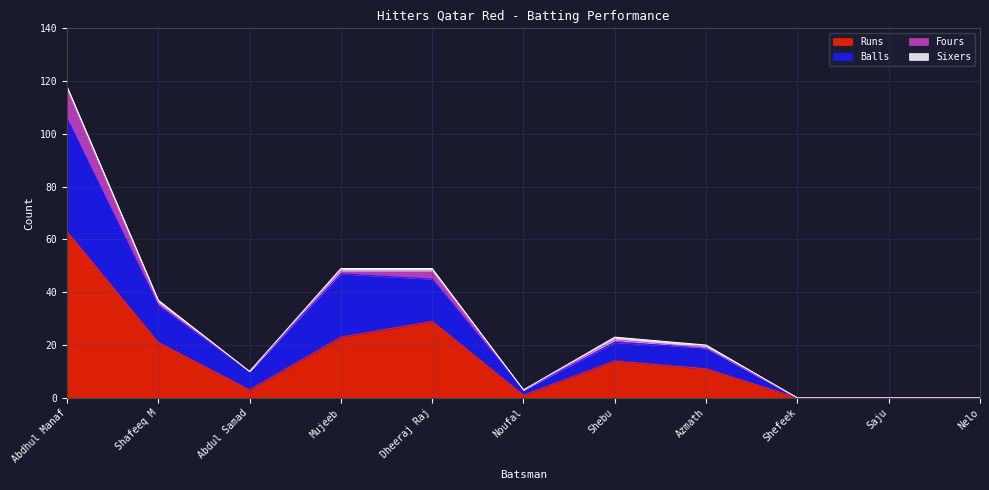

What is the label of the 5th point from the right?

Shebu